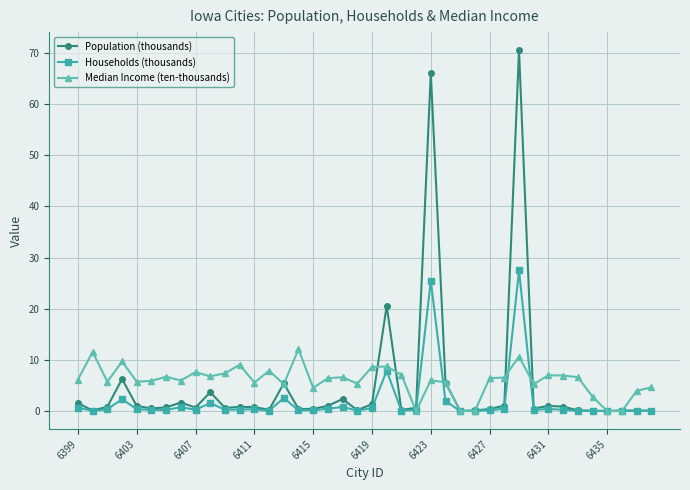

What is the maximum value for Households (thousands)?

27.5